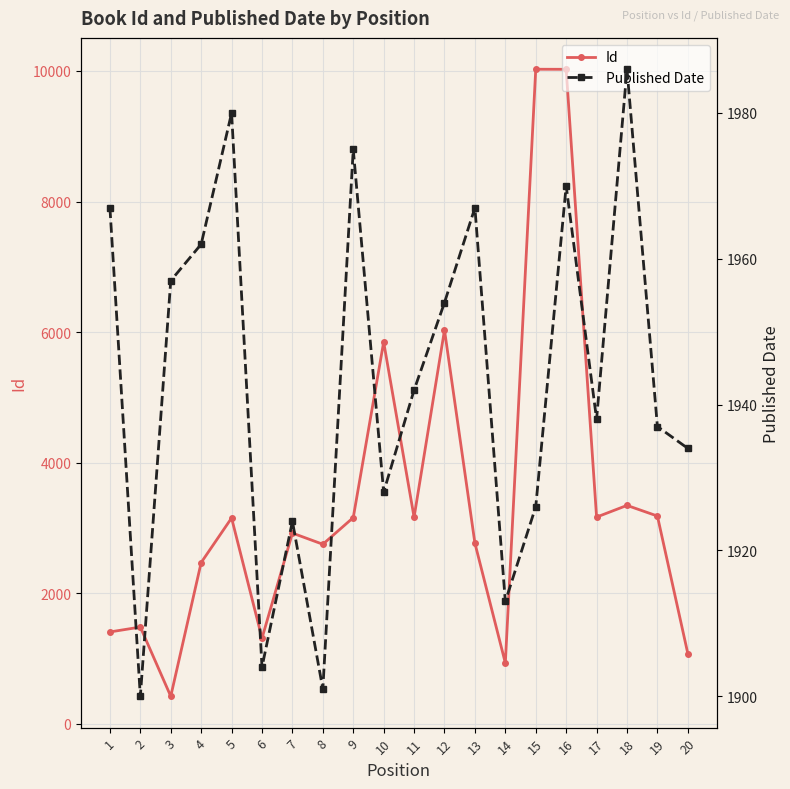

What is the average value of the Id series?

3433